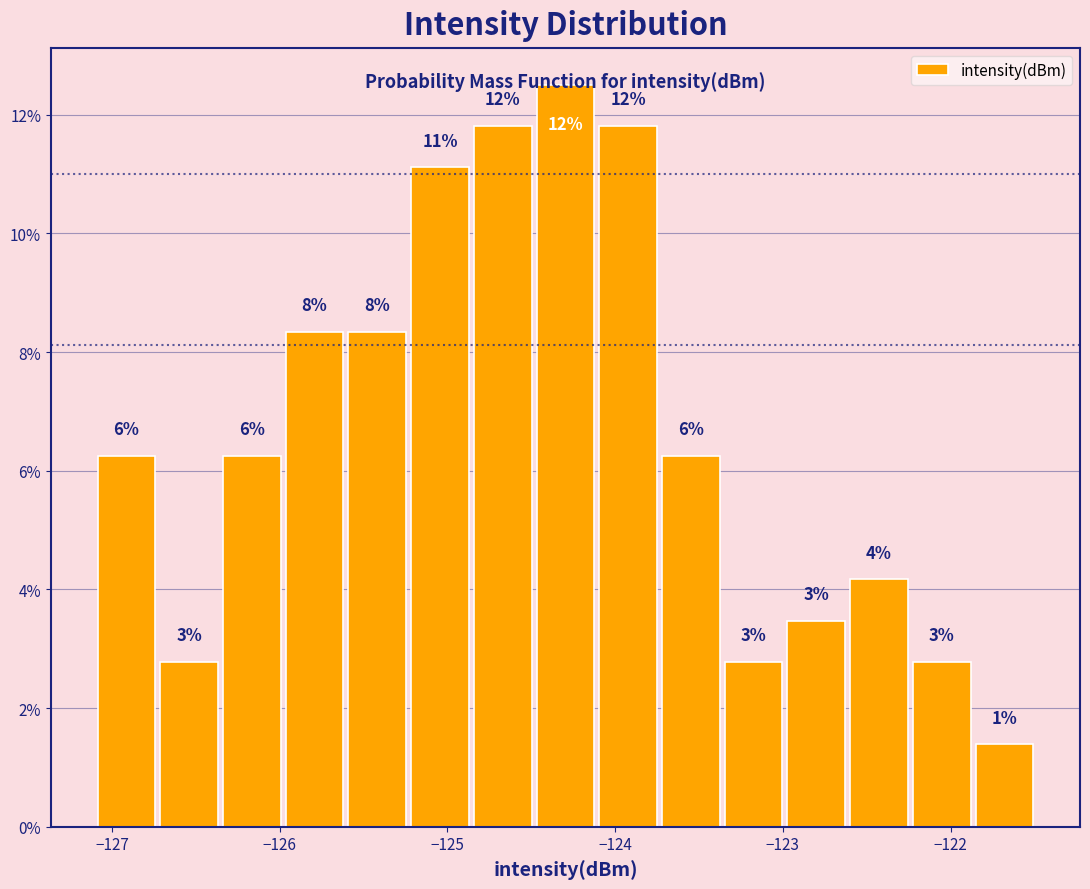

Read against the x-axis, roughly where is the centre of the tallest bar?

-124.3